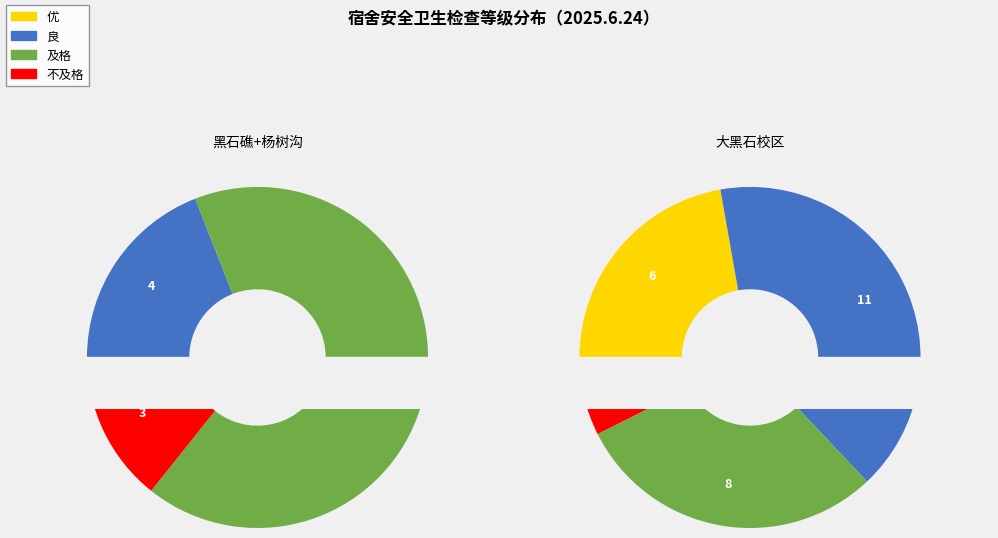

Is 不及格 the majority of the pie?

No